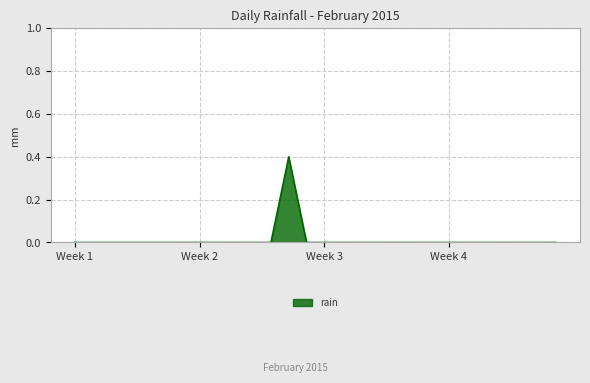

How many values are between 0 and 1?

28